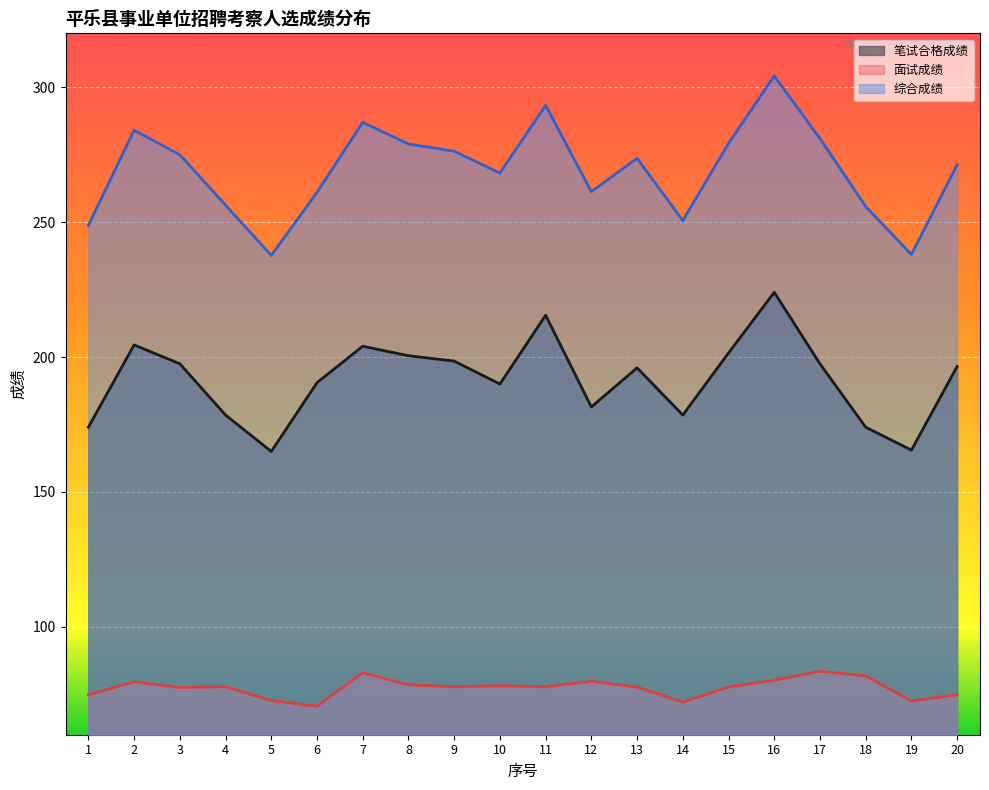

How many distinct data groups are displayed?

3